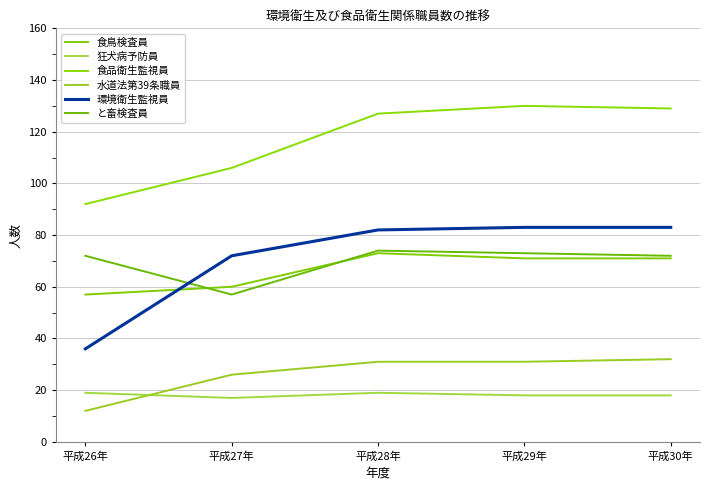

How many lines are shown in the chart?

6